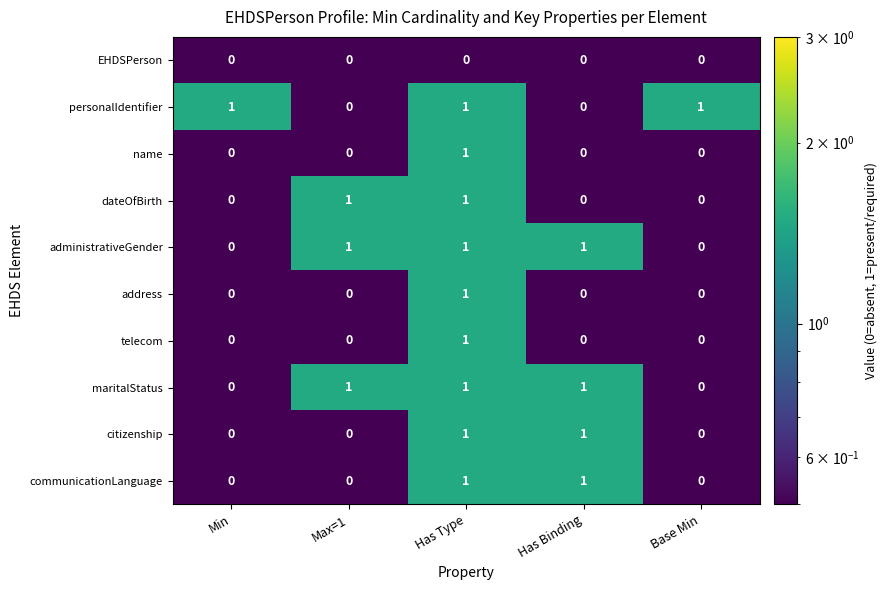

Is it true that maritalStatus equals 0 at Base Min?

True